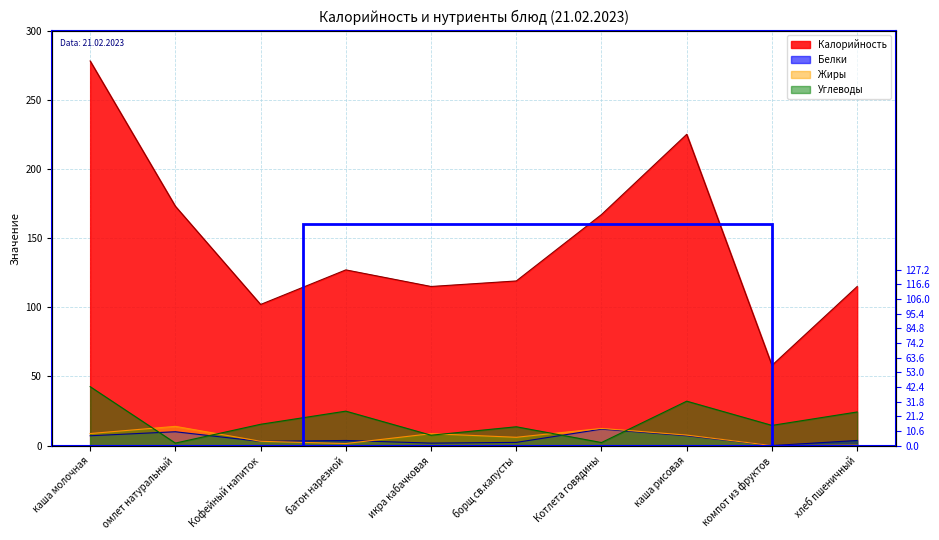

List the series in order of their peak value, highest first.

Калорийность, Углеводы, Жиры, Белки